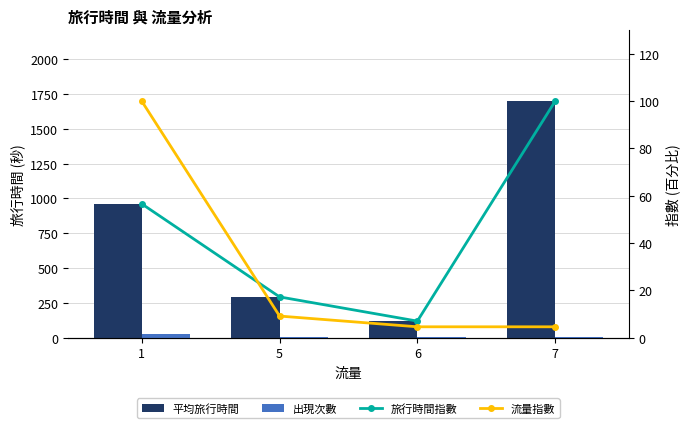

Between 6 and 7, which series saw the biggest shift?

平均旅行時間